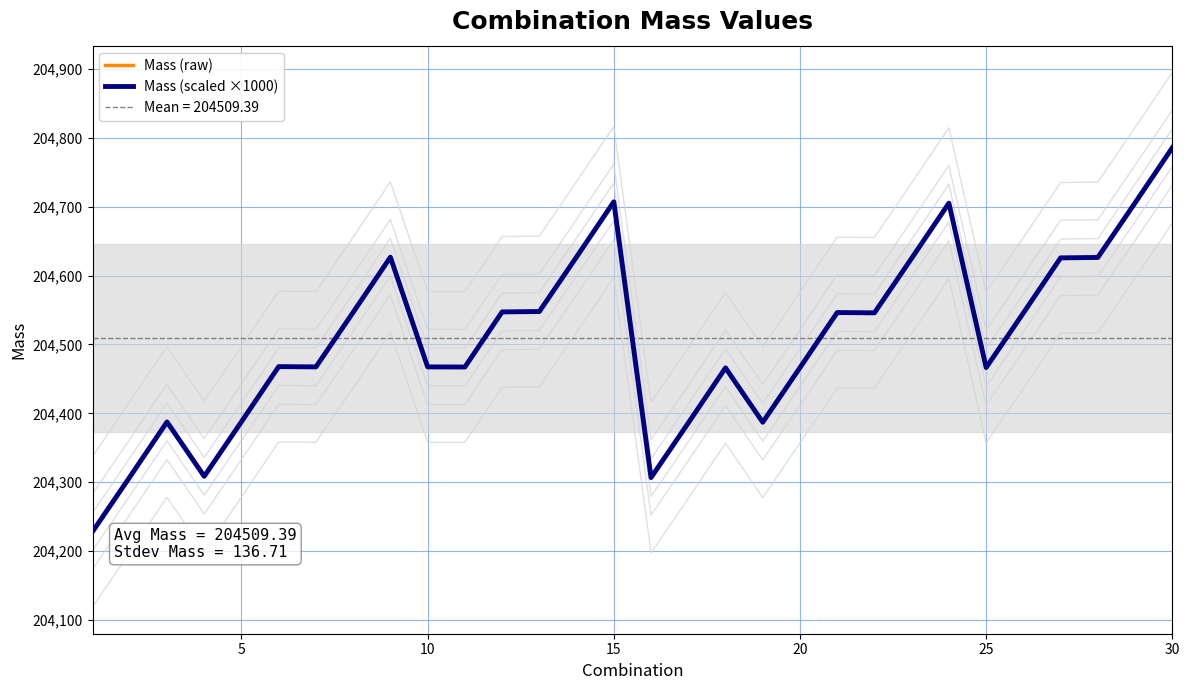

Does the chart display data point markers on the line(s)?

No